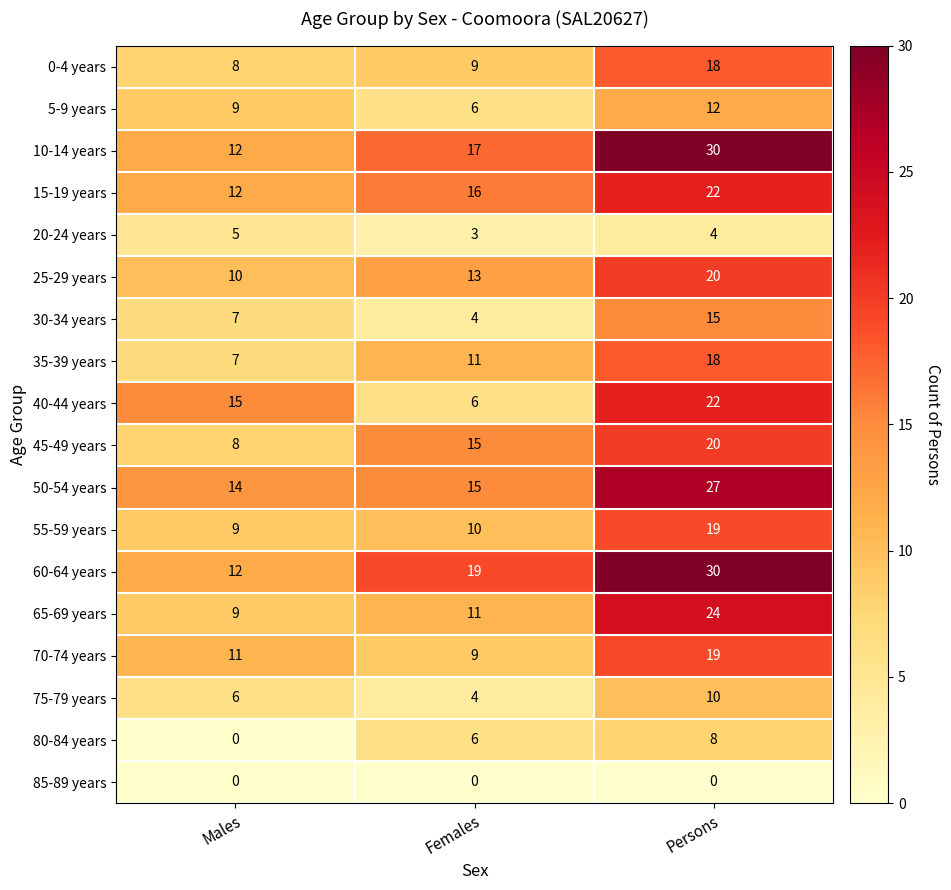

At which label does 20-24 years reach its peak?

Males